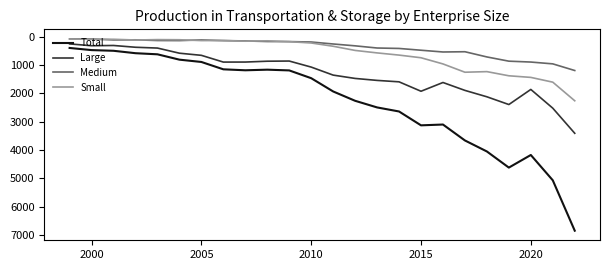

True or false: Medium and Total cross at least once.

False